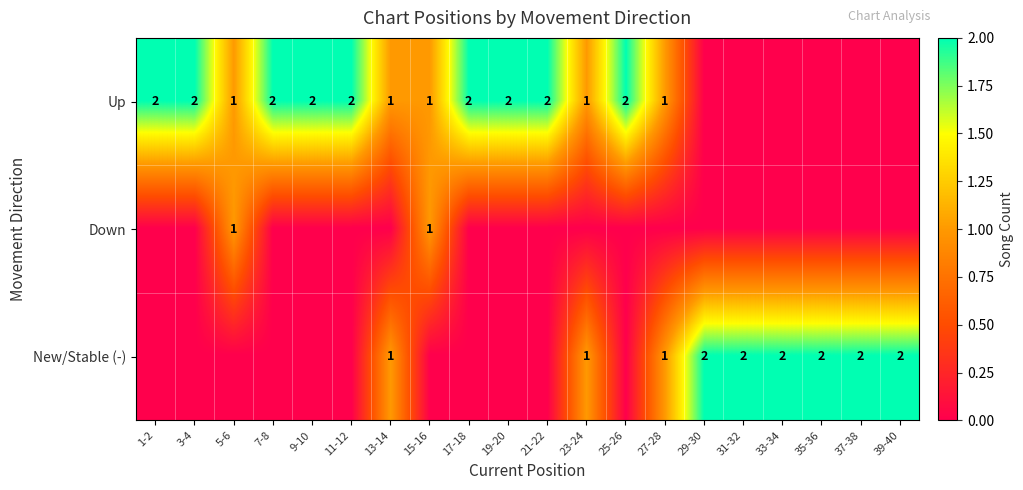

The Up series shows 1 at 13-14. True or false?

True